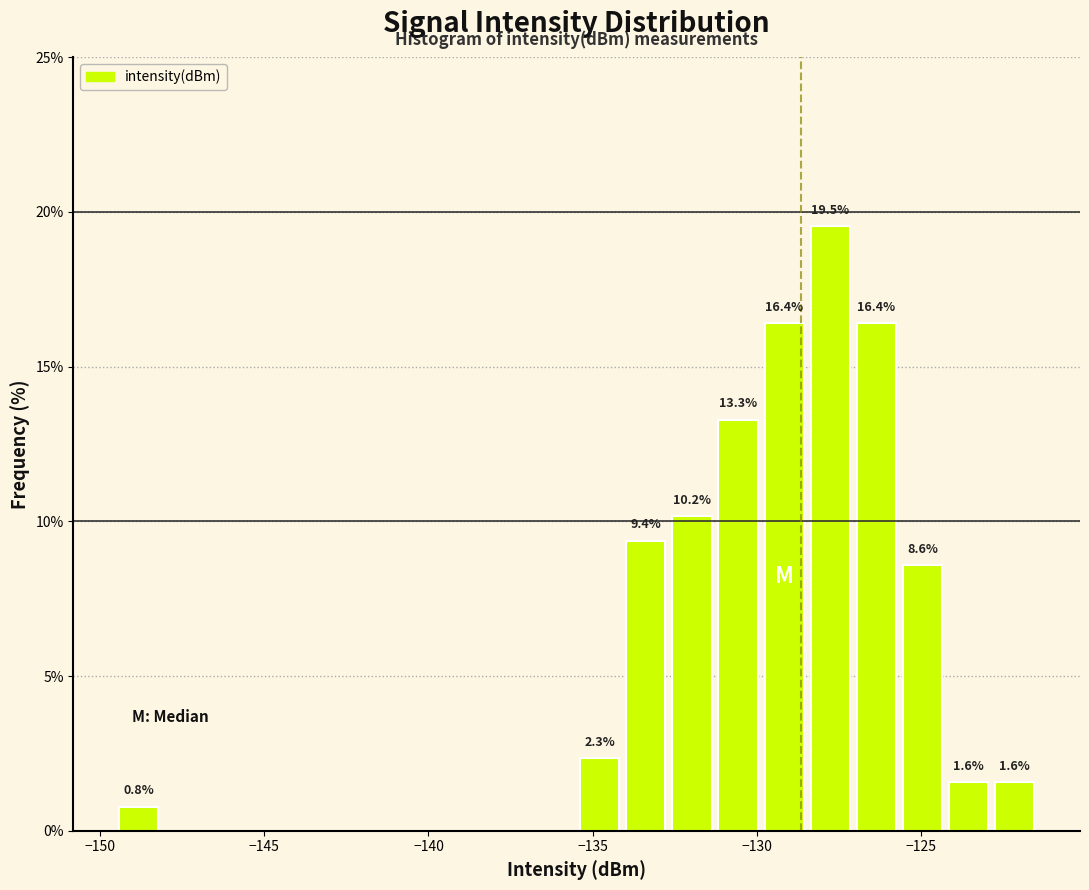

Around what value on the x-axis is the tallest bar? Give the approximate position of its centre, as read against the axis.

-128.0